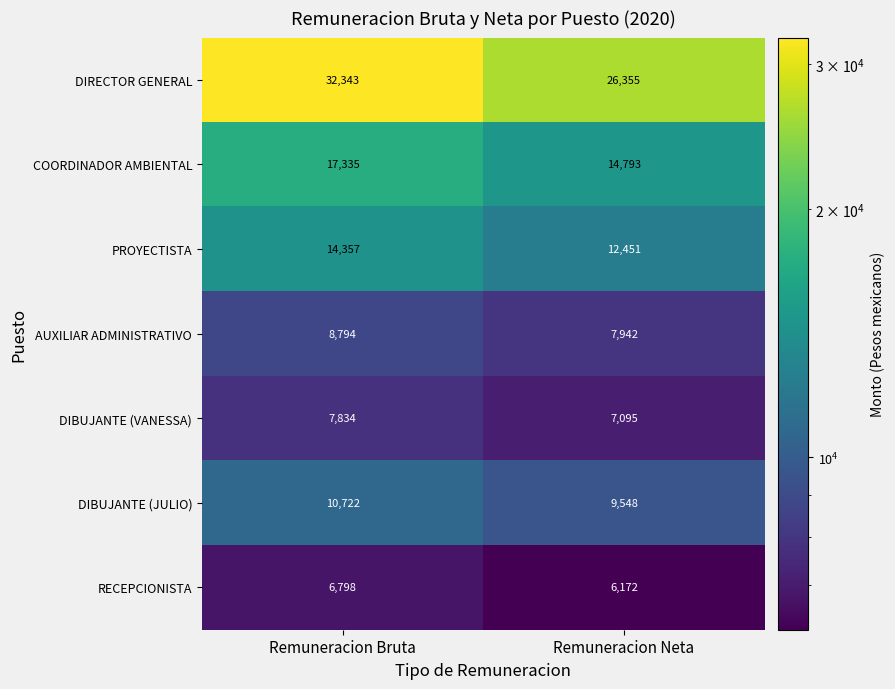

What is the sum of the DIBUJANTE (VANESSA) values at Remuneracion Bruta and Remuneracion Neta?

14929